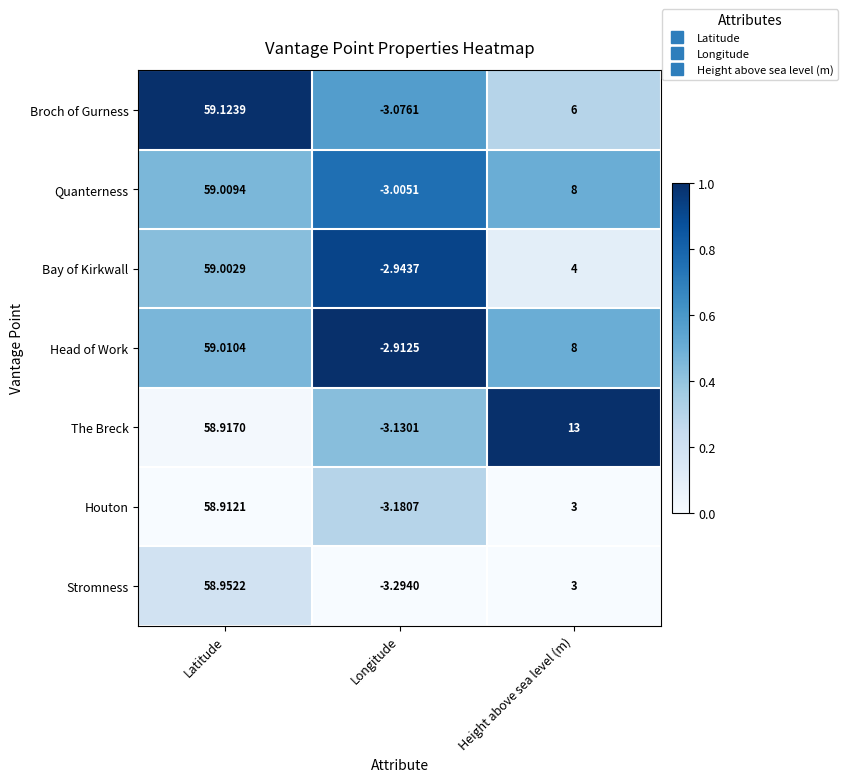

Rank the categories by Head of Work value from highest to lowest.

Latitude, Height above sea level (m), Longitude